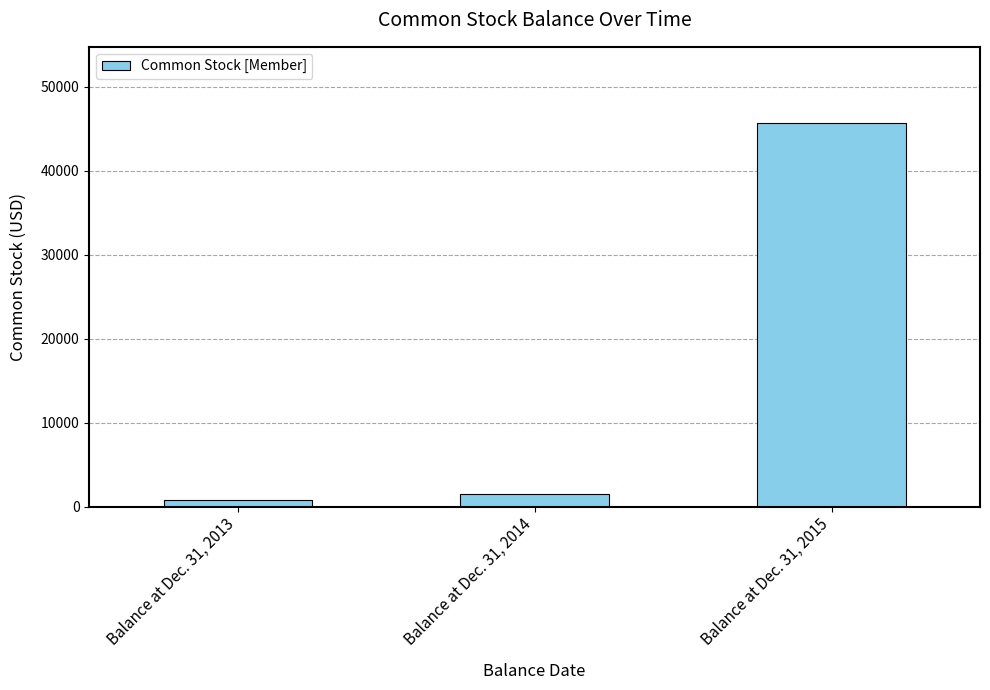

What is the value of the 2nd bar from the left?

1444